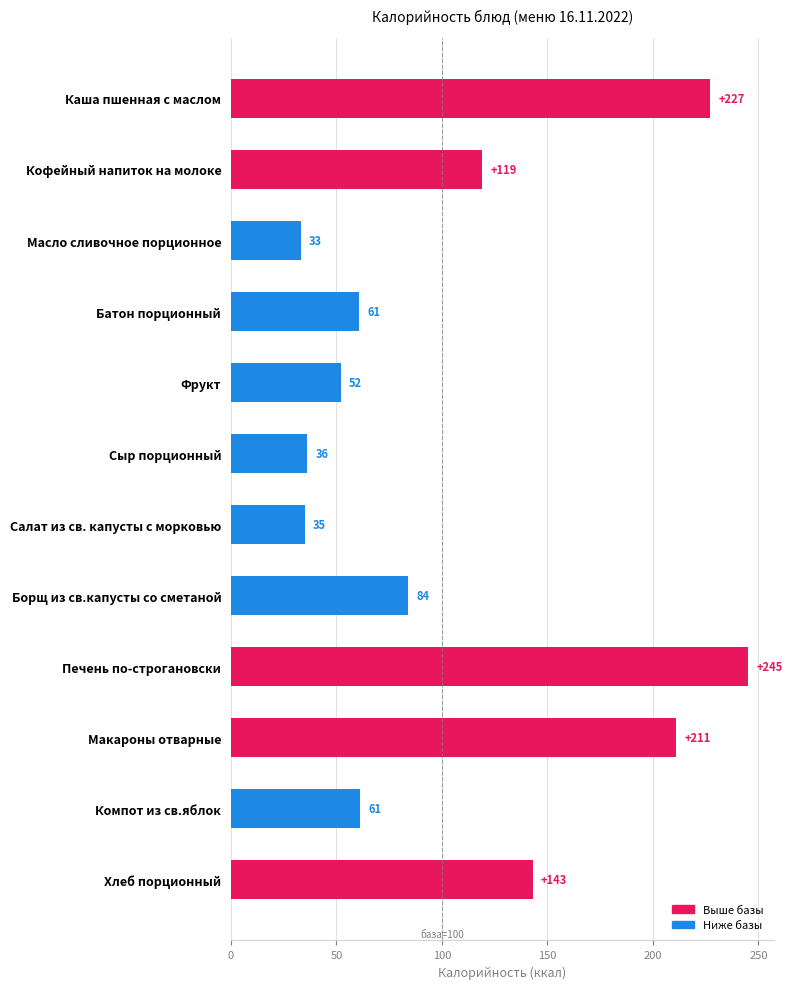

Which label corresponds to the smallest value in the chart?

Масло сливочное порционное